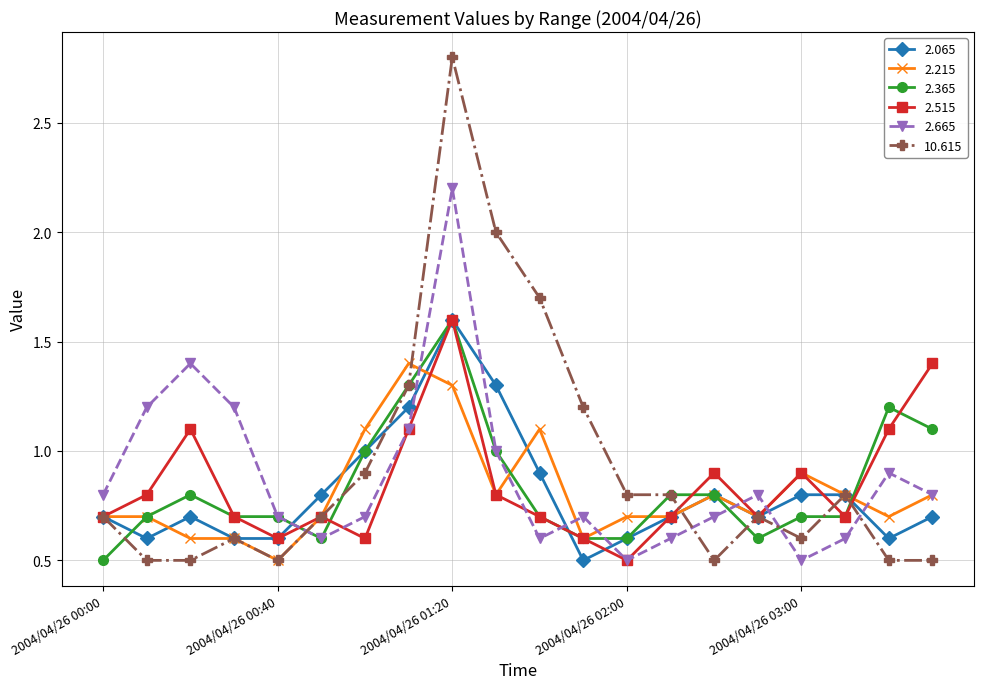

True or false: 2.065 and 2.365 intersect in this chart.

True